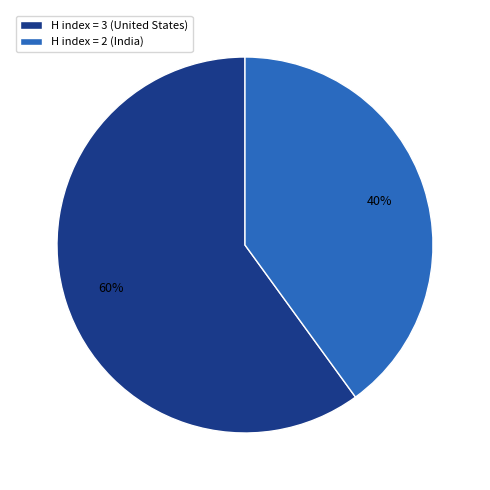

Which has a higher value, H index = 3 (United States) or H index = 2 (India)?

H index = 3 (United States)